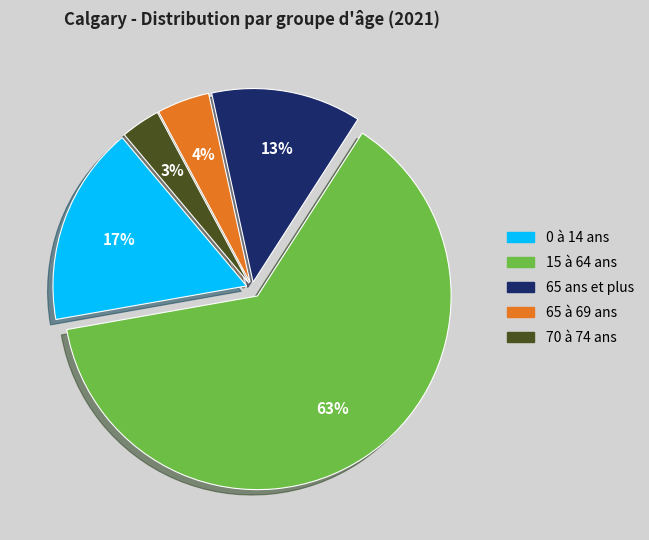

What percentage is the 70 à 74 ans slice, to the nearest percent?

3%